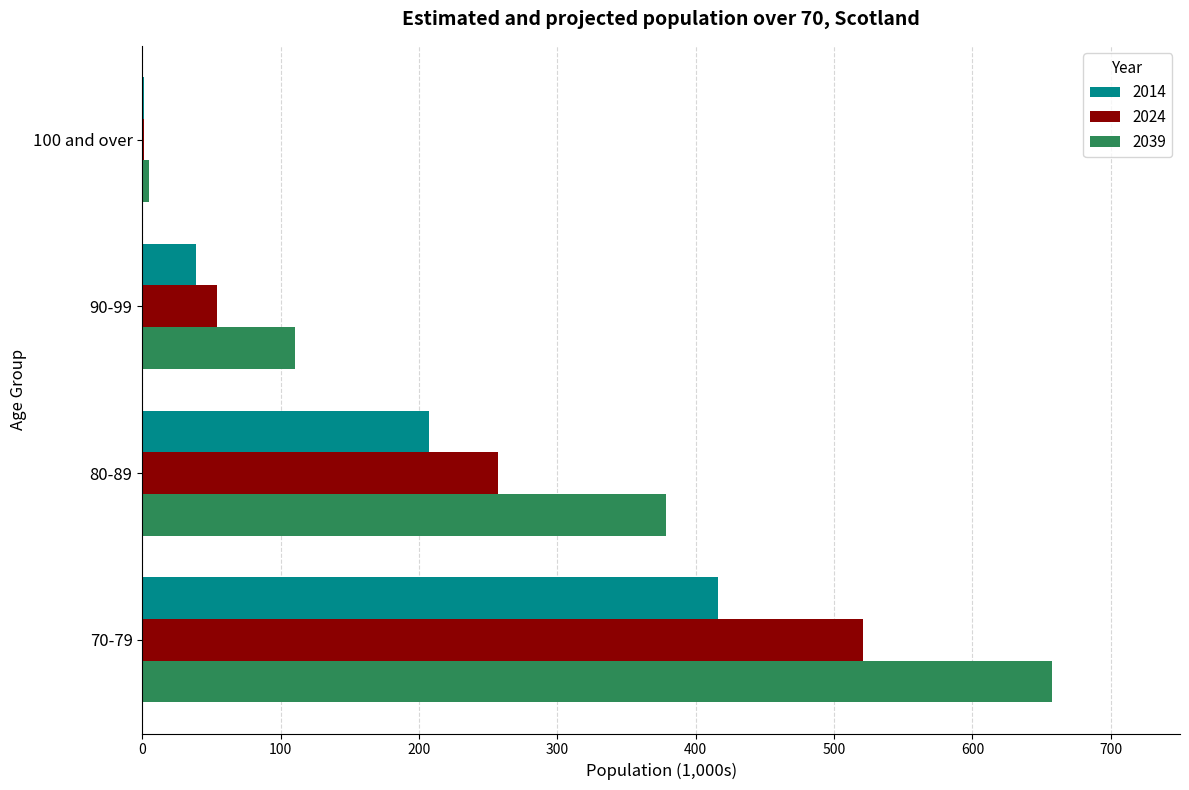

At which label is 2039 closest to 331?

80-89